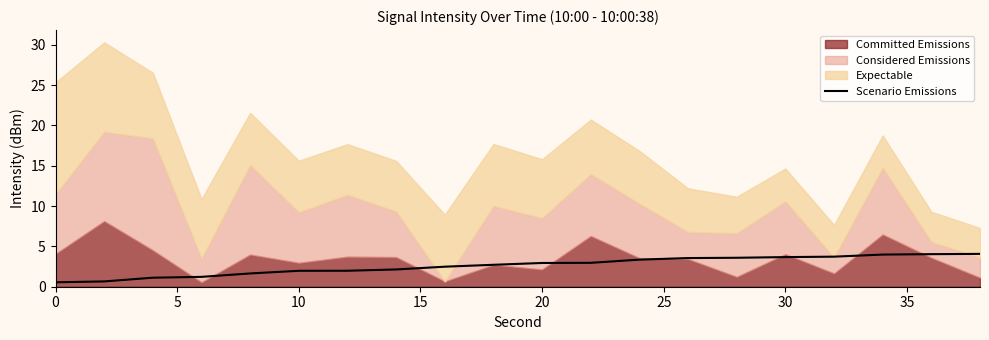

The value of Scenario Emissions at 20 is 5.2. True or false?

False